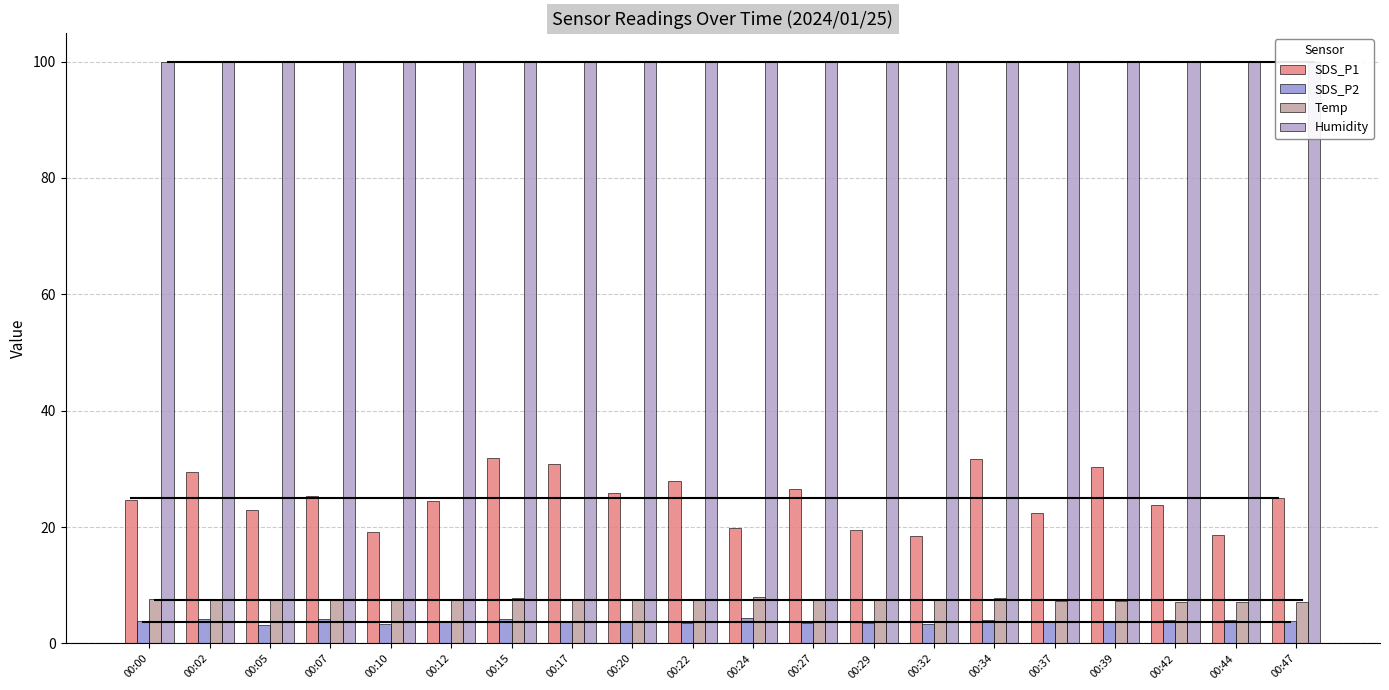

The Temp series shows 11.7 at 00:15. True or false?

False